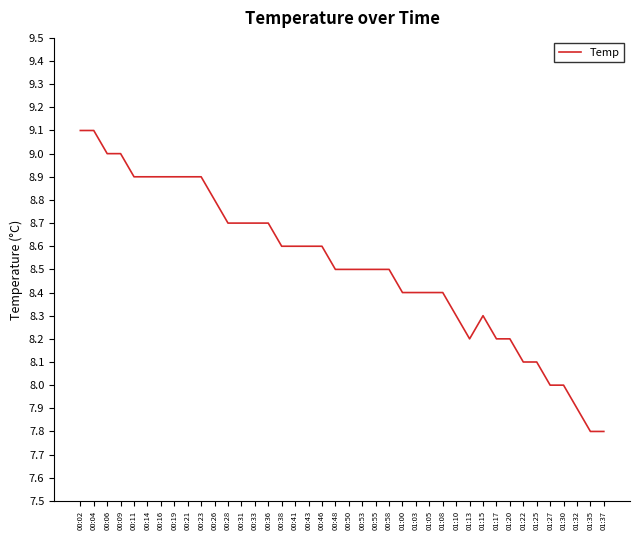

The chart shows a value of 7.9 at 01:32. True or false?

True